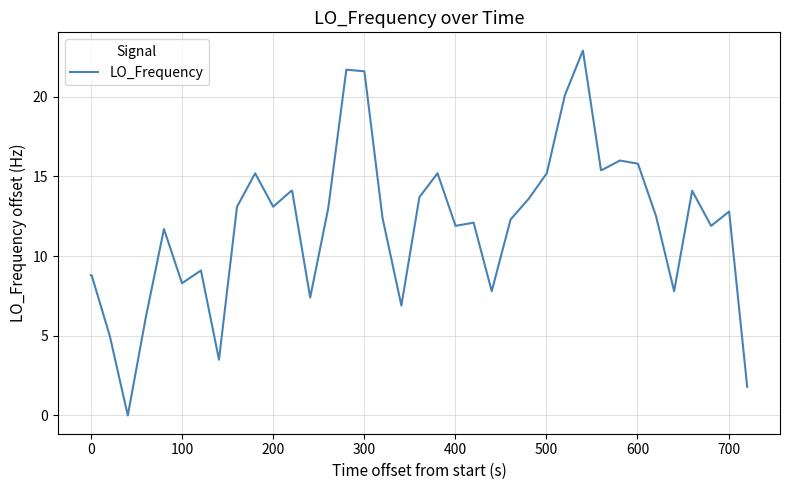

What is the maximum value shown in the chart?

22.9